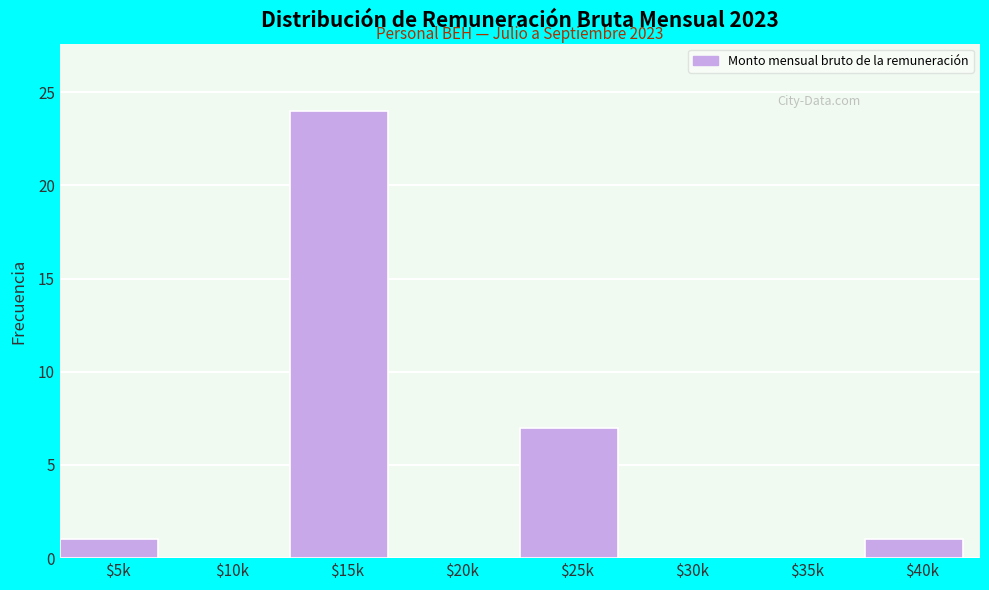

Which category has the highest value across all series?

$15k